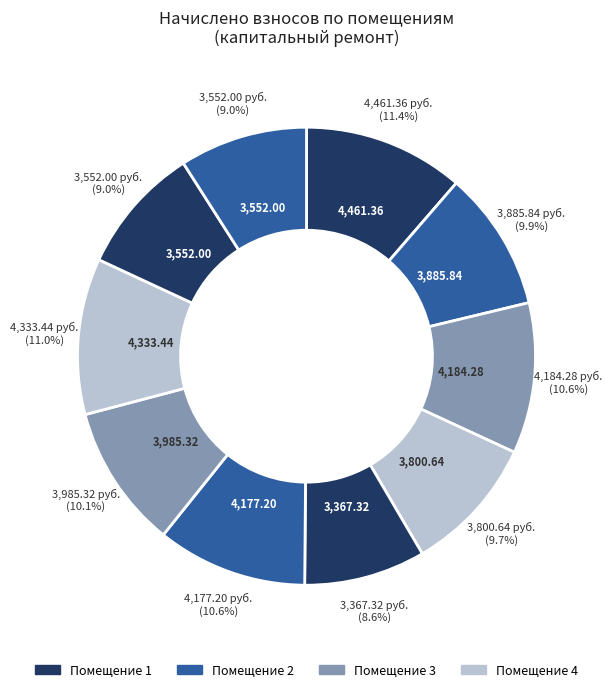

How many segments does this pie chart have?

10